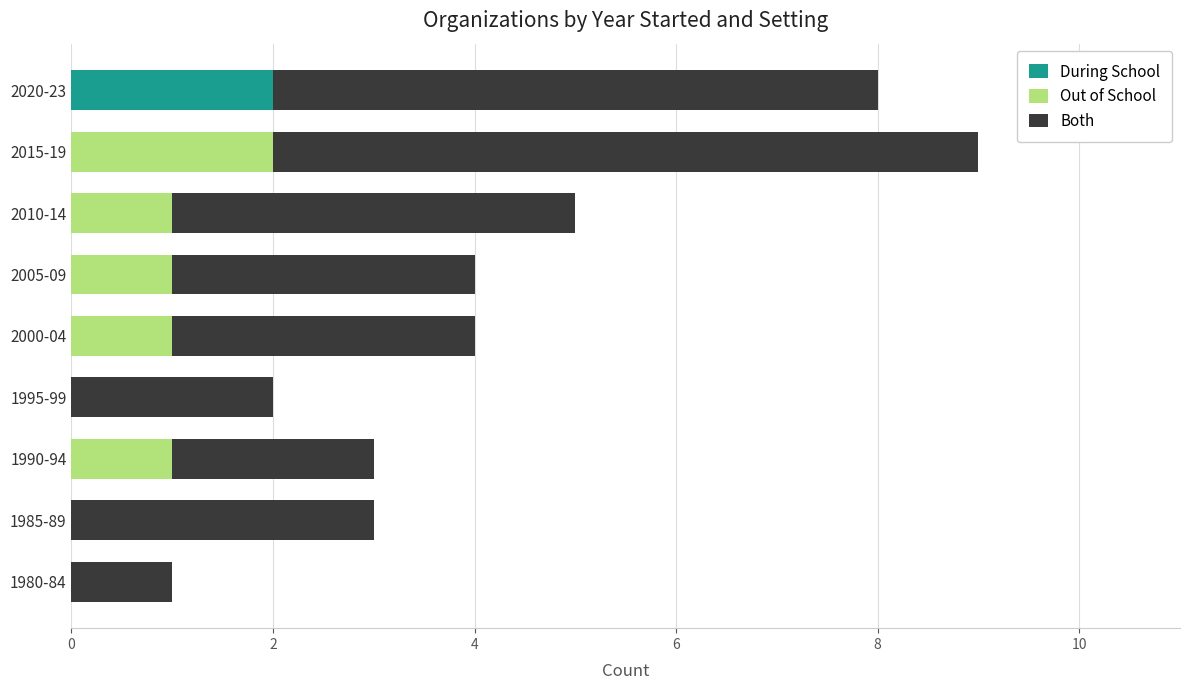

At which category is the sum across all series the highest?

2015-19